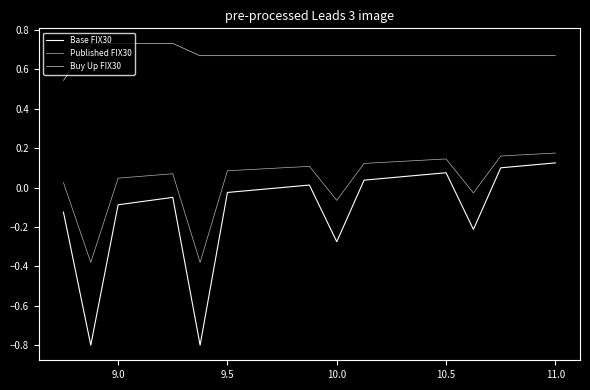

True or false: Published FIX30 and Buy Up FIX30 intersect in this chart.

False